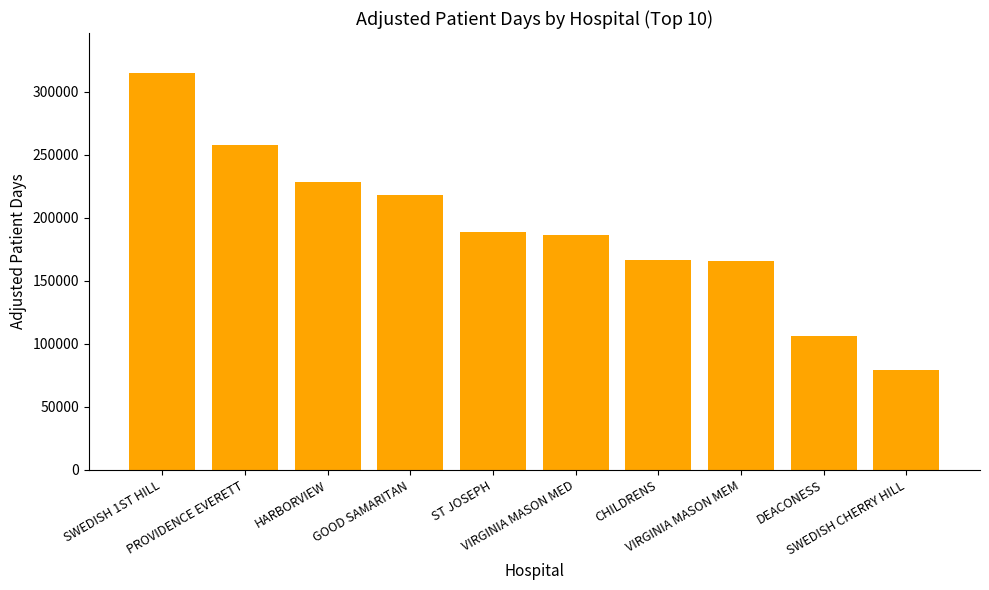

What is the change in value from SWEDISH 1ST HILL to VIRGINIA MASON MED?

-129016